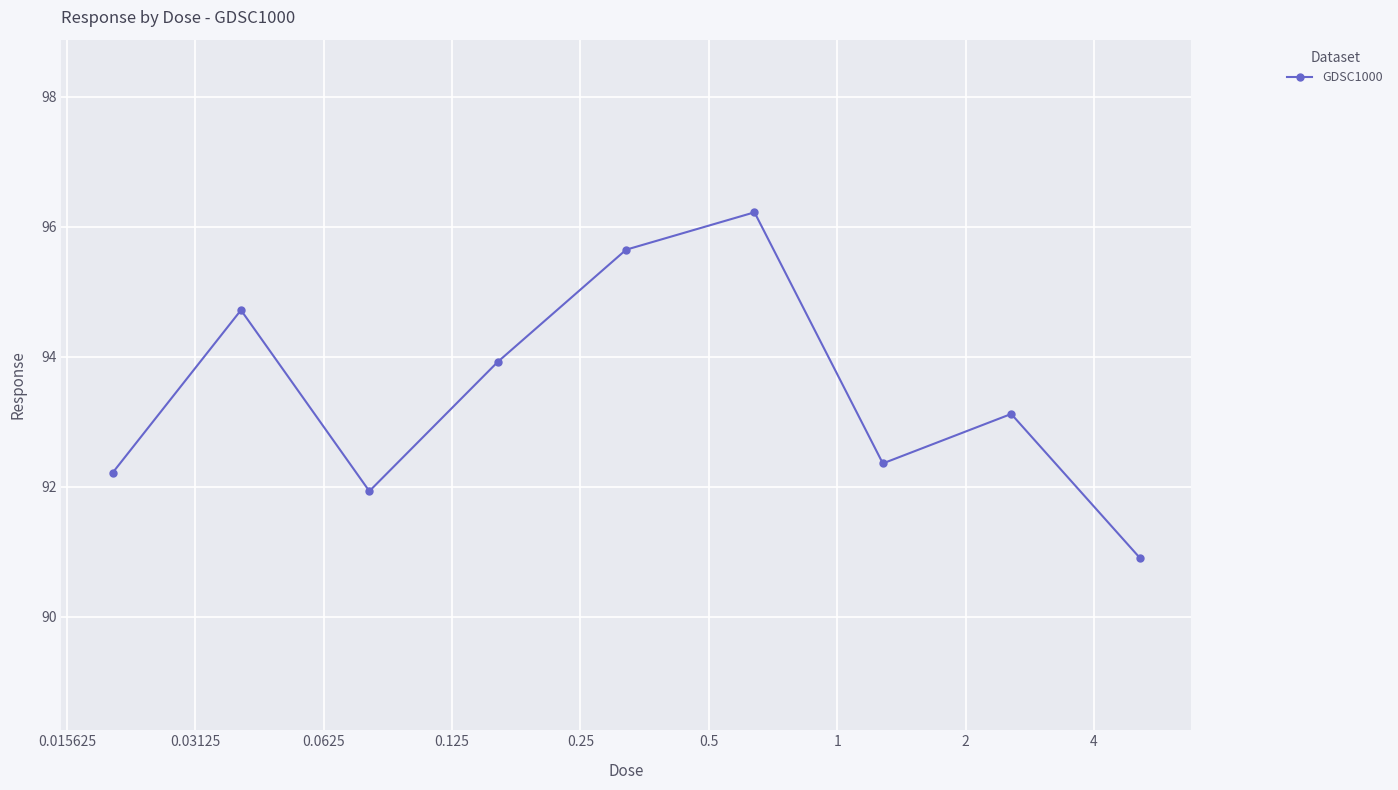

How many points are lower than both their immediate neighbors (excluding endpoints)?

2